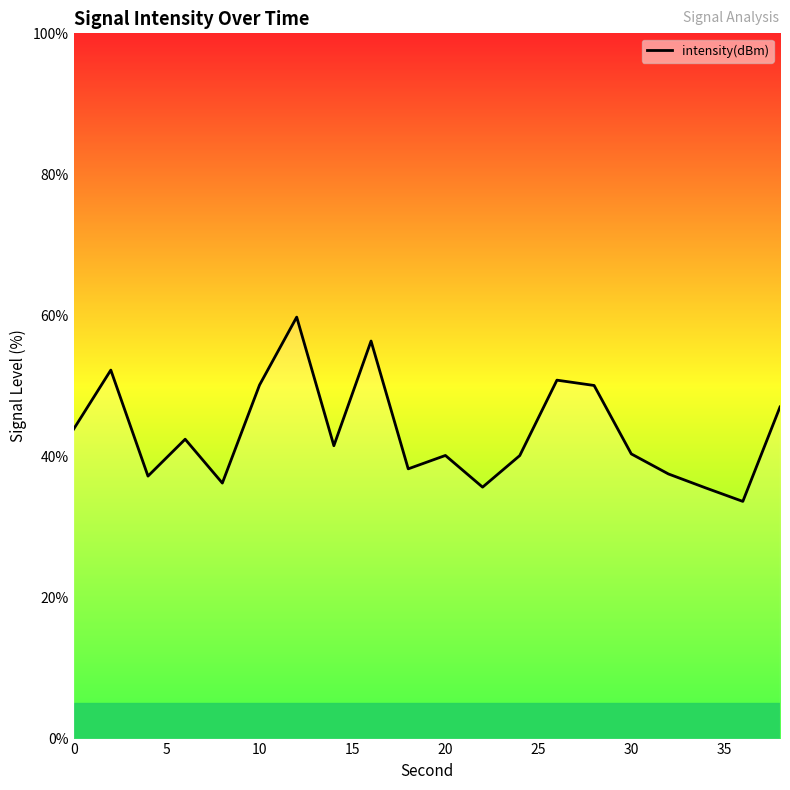

What is the maximum value shown in the chart?

59.8